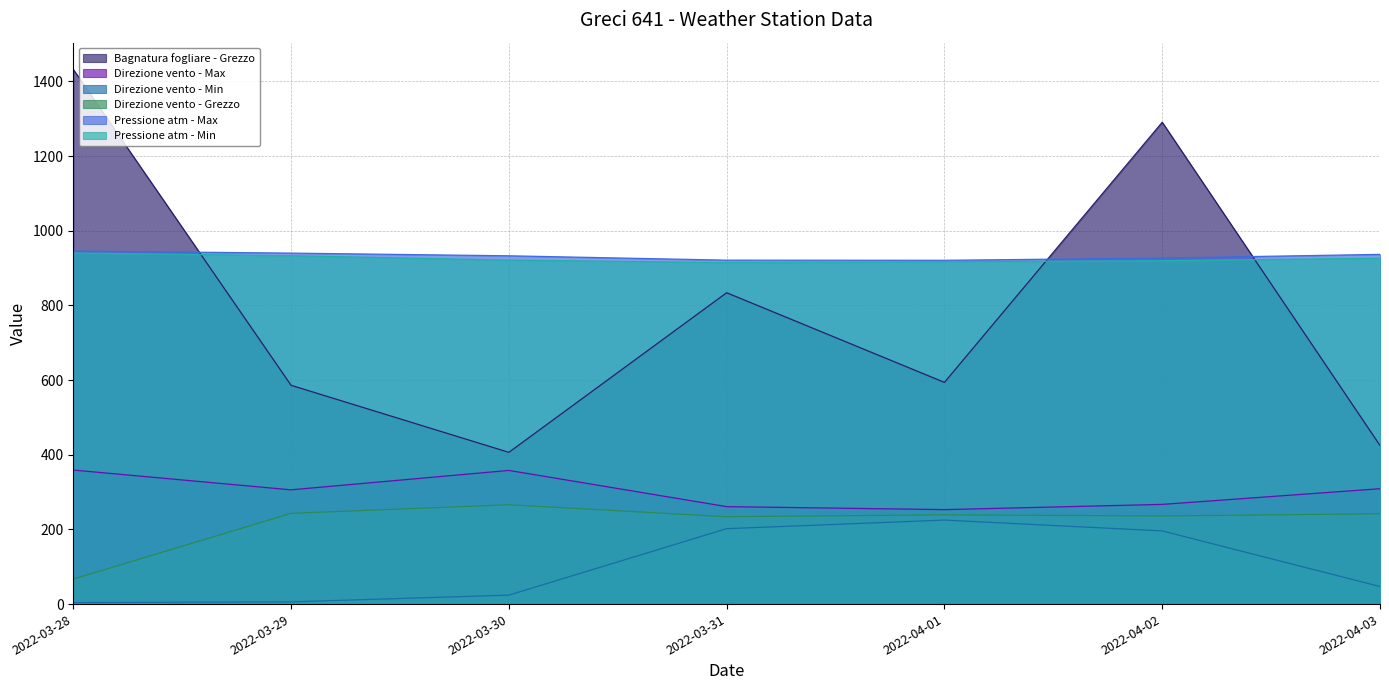

What is the difference between the second highest and second lowest values in the Pressione atm - Min series?

16.3